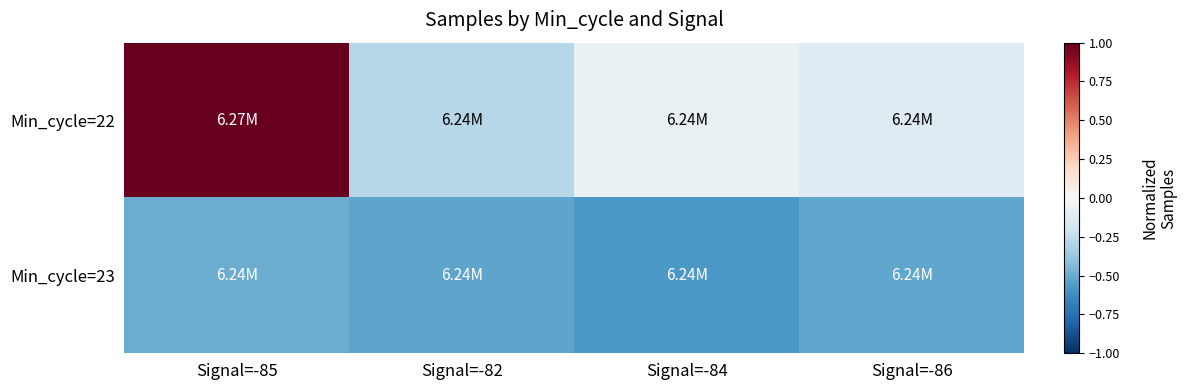

What is the maximum value shown in the chart?

2.6